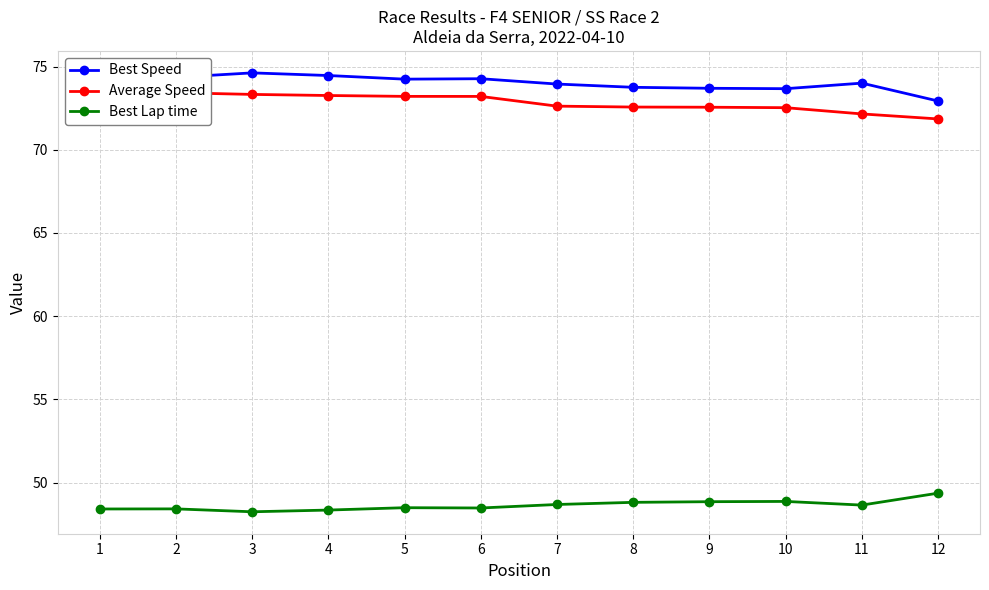

Which series has the widest spread of values?

Best Speed